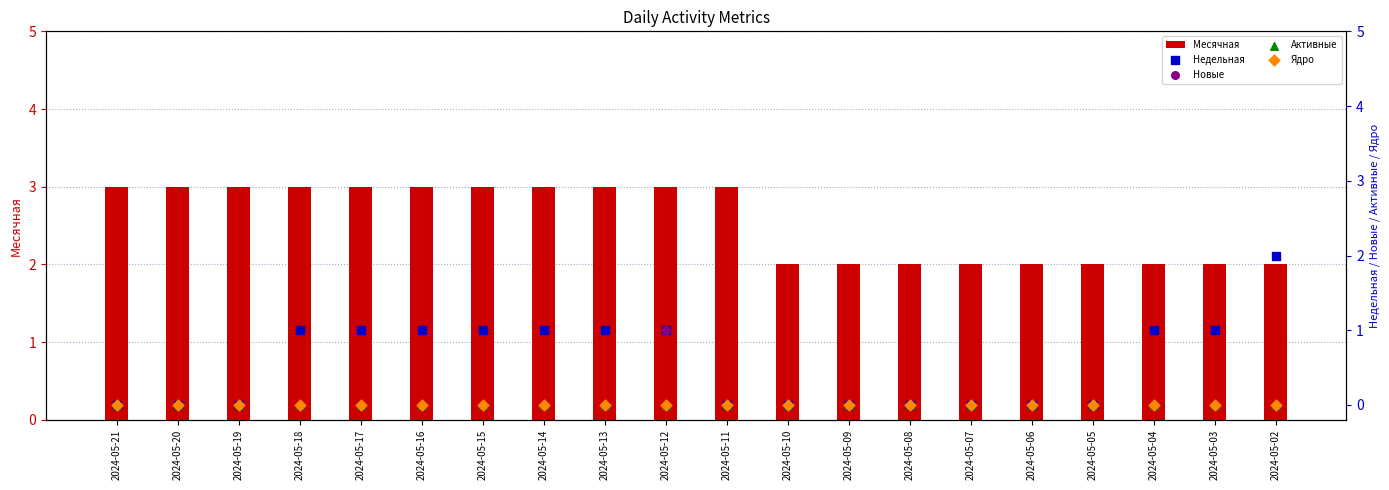

What is the total value across all series at 2024-05-19?

3